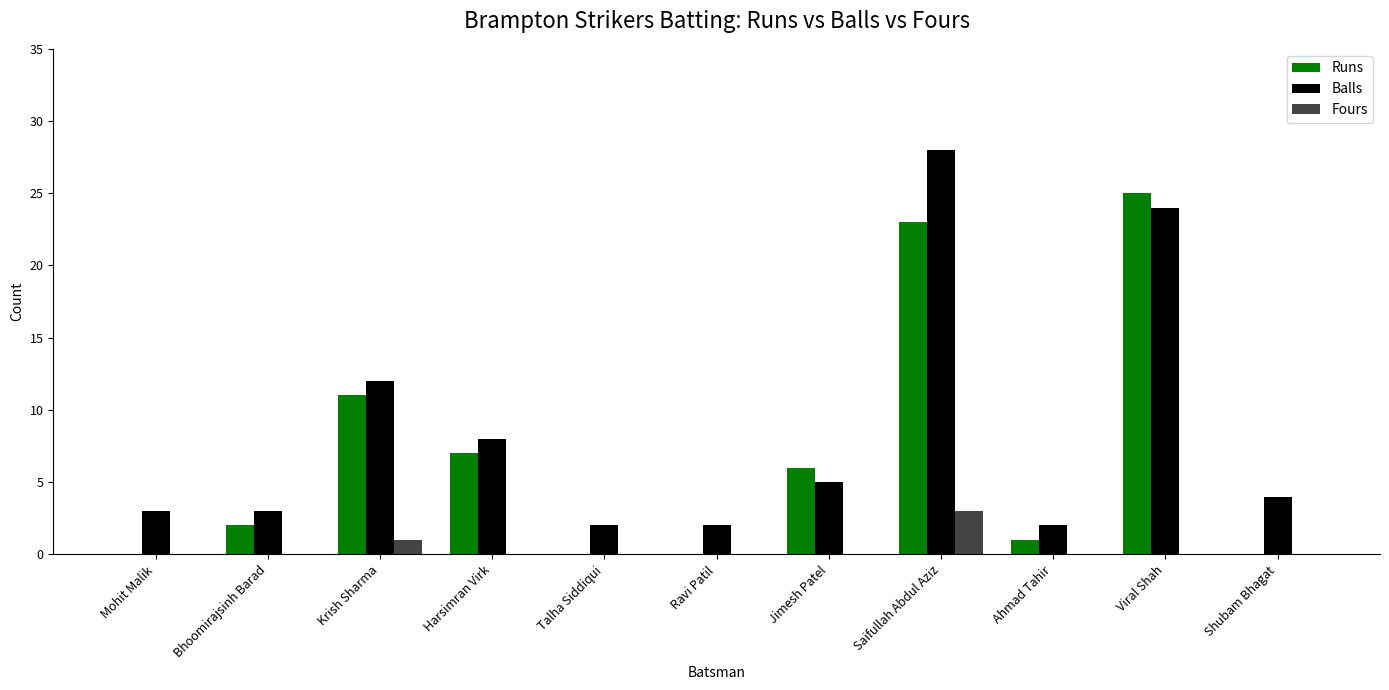

What is the sum of all Fours values?

4